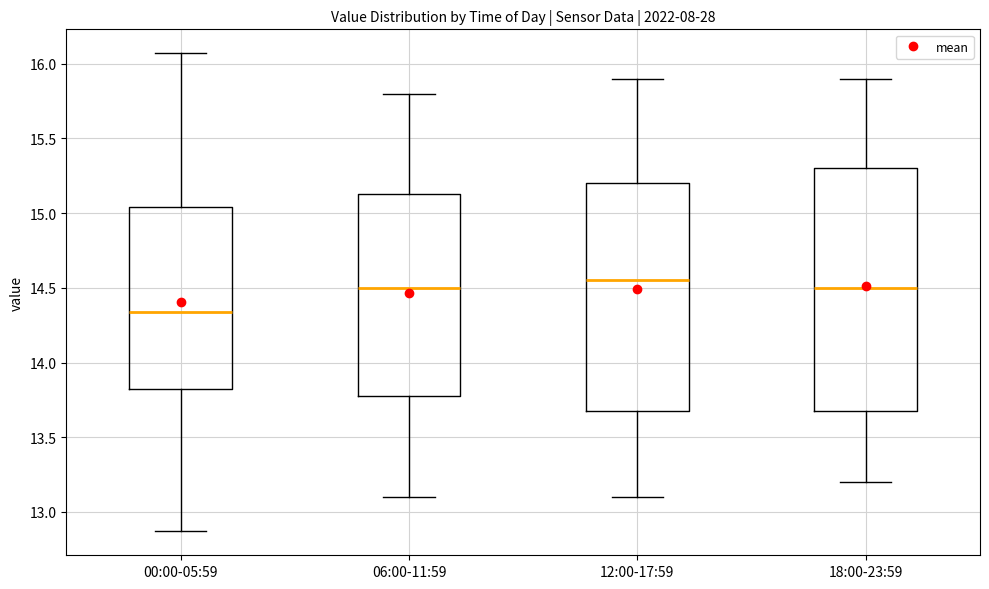

Reading left to right, read every box against the y-axis: the position of its median line, the range the box covers, and the ends of its whiskers. The values are not printed on the chart, so give them approximately, as read against the axis.

00:00-05:59: median 14.35, box 13.80 to 15.05, whiskers 12.85 to 16.05
06:00-11:59: median 14.50, box 13.80 to 15.15, whiskers 13.10 to 15.80
12:00-17:59: median 14.55, box 13.70 to 15.20, whiskers 13.10 to 15.90
18:00-23:59: median 14.50, box 13.70 to 15.30, whiskers 13.20 to 15.90